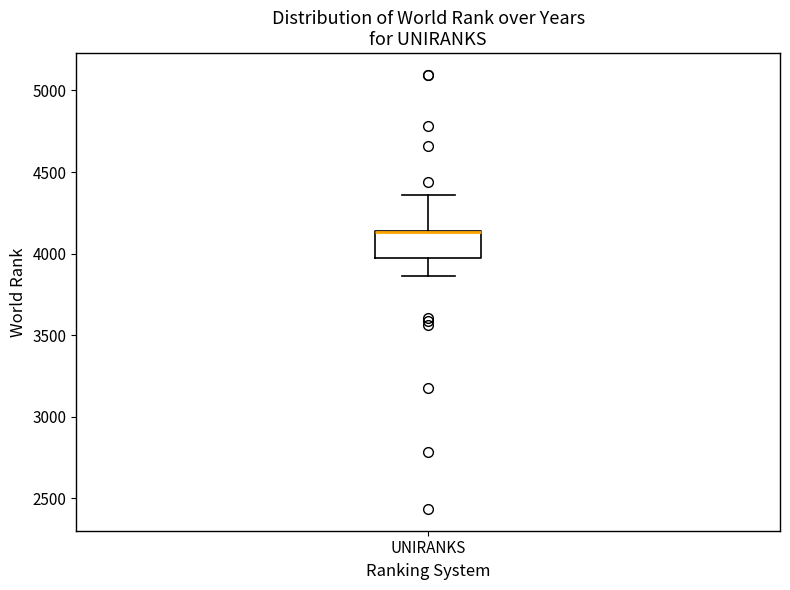

Where does the lower whisker of the box for UNIRANKS end on the y-axis? The values are not printed on the chart, so give them approximately, as read against the axis.

3850